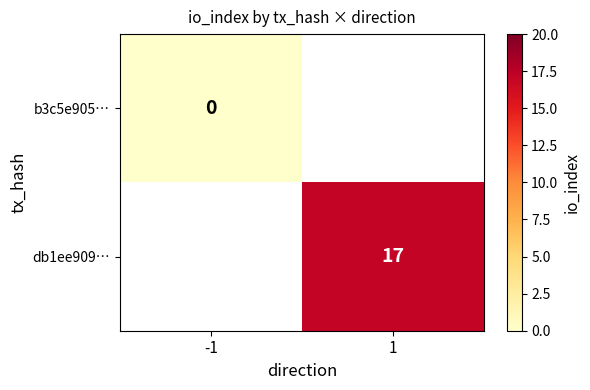

Is the value of db1ee909… at 1 greater than the value of b3c5e905… at 1?

No